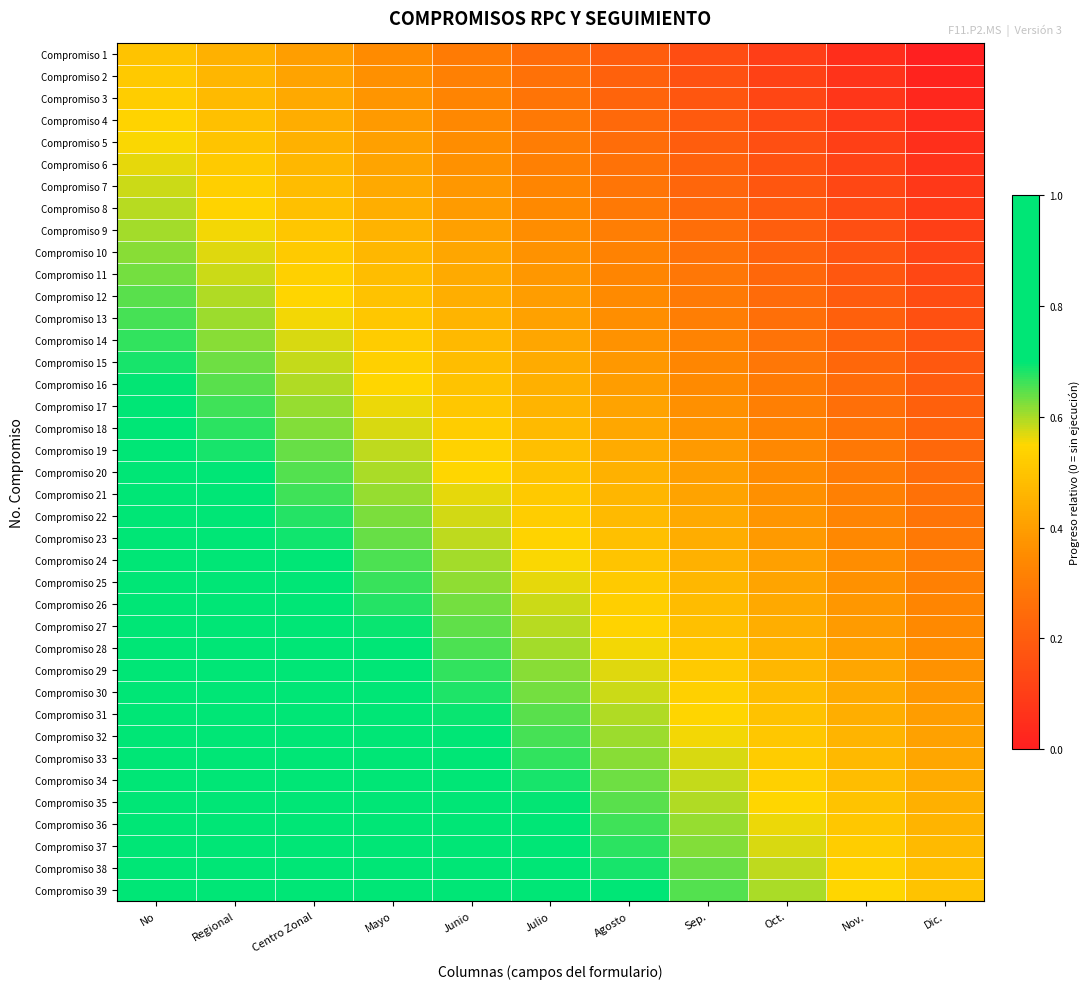

At which category is the sum across all series the highest?

No